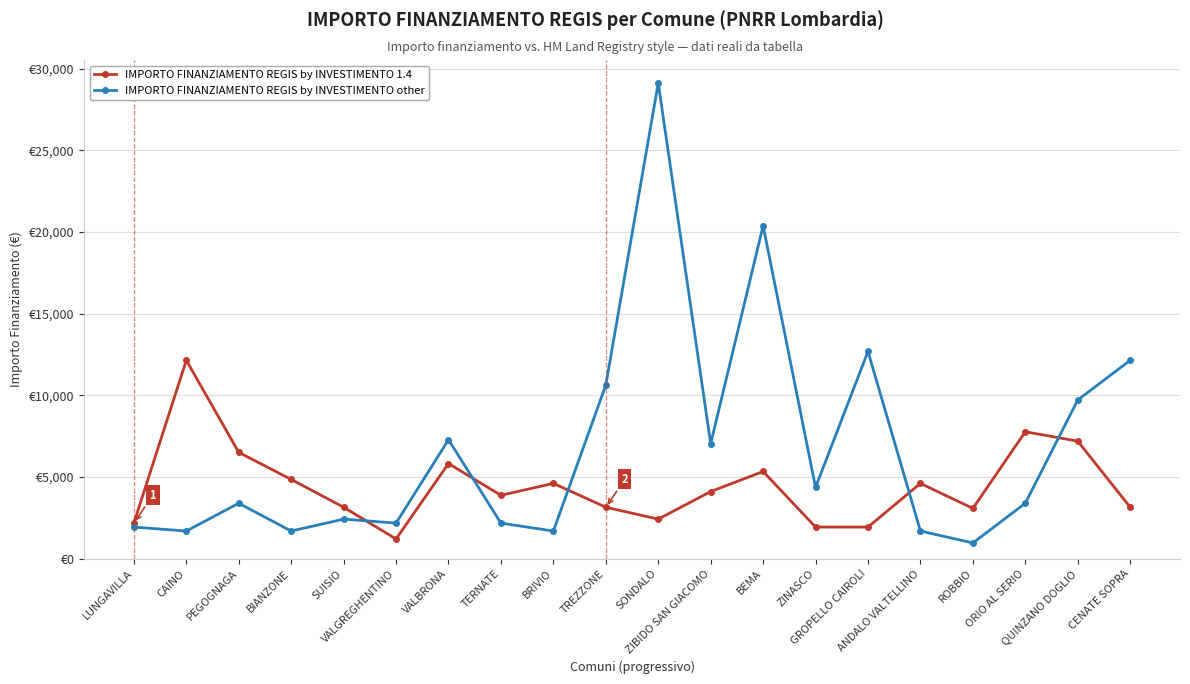

Does the chart display data point markers on the line(s)?

Yes